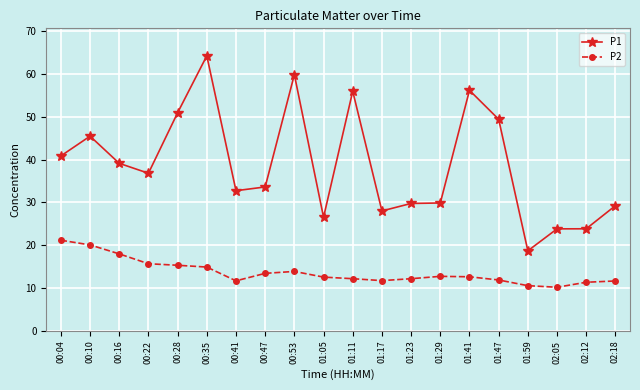

True or false: P2 and P1 cross at least once.

False